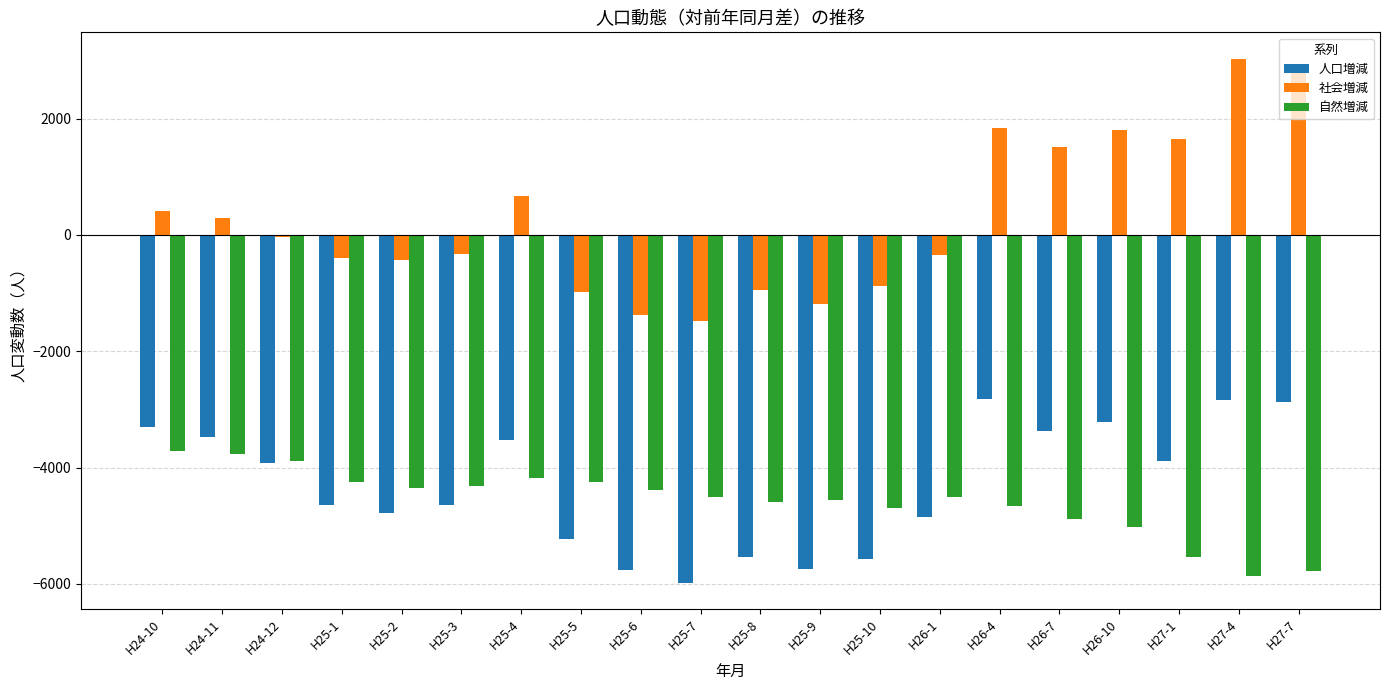

Is it true that 人口増減 equals -1602 at H26-4?

False